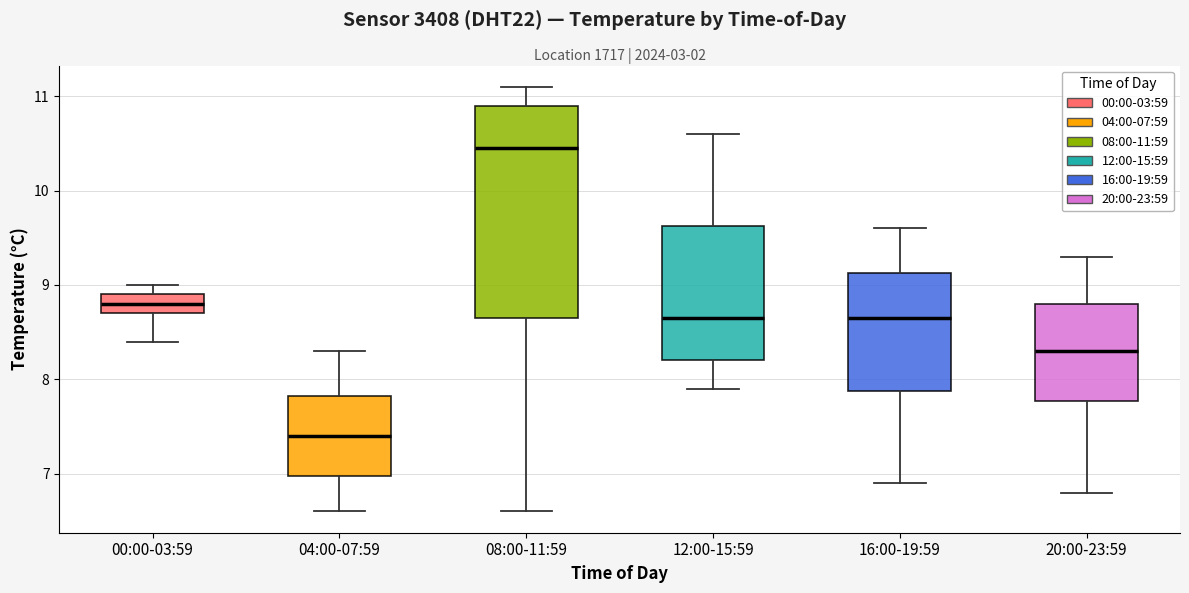

Where is the lower edge of the box for 00:00-03:59 on the y-axis? The values are not printed on the chart, so give them approximately, as read against the axis.

8.7